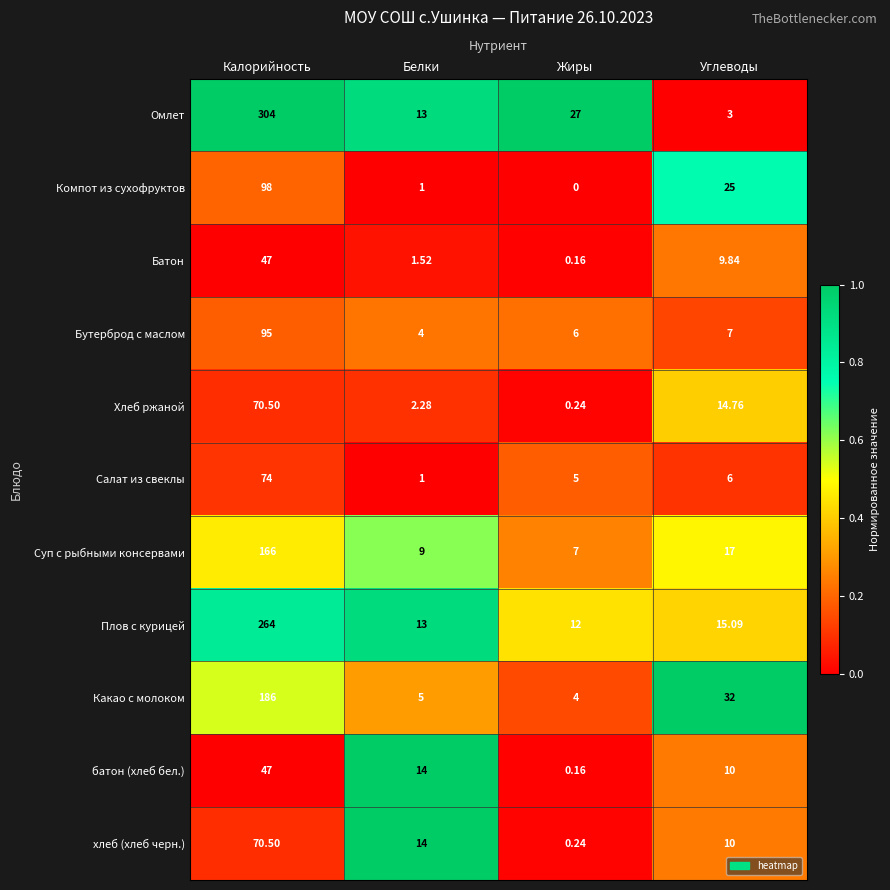

Which series has the largest range (max minus min)?

Омлет